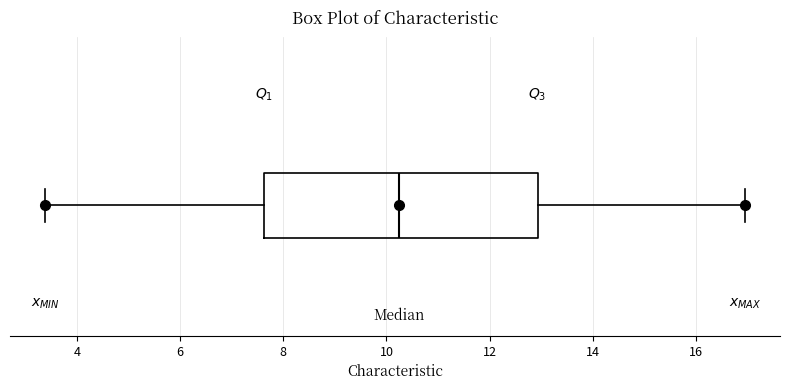

Where is the left edge of the box on the x-axis? The values are not printed on the chart, so give them approximately, as read against the axis.

7.6